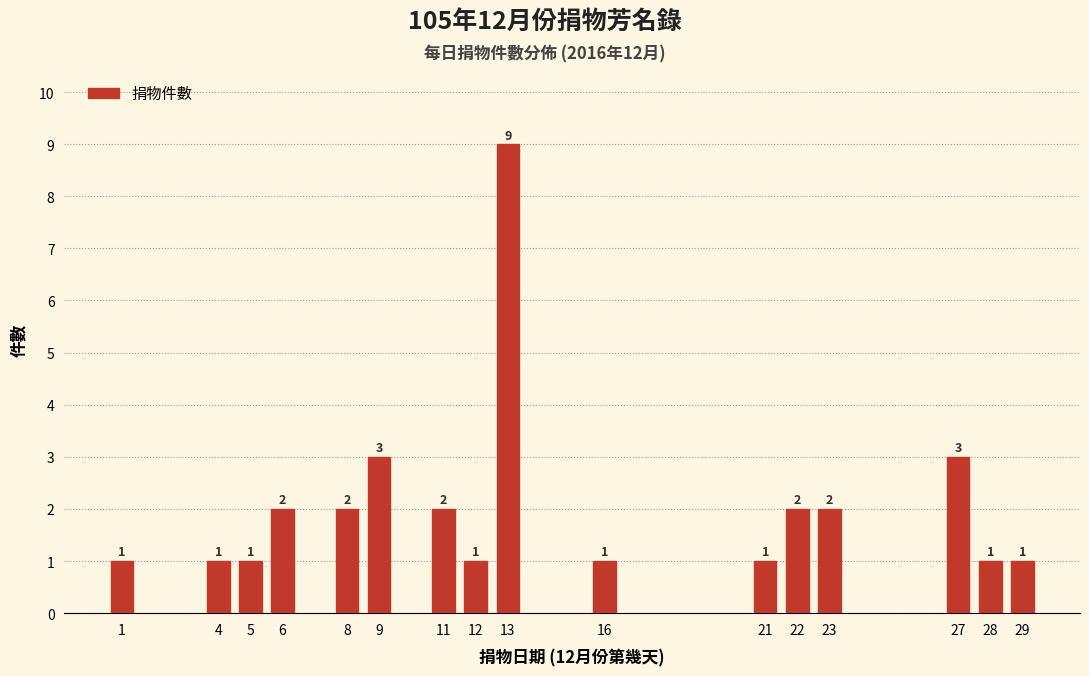

Reading right to left, transcribe all the data shown in this chart.

29=1	28=1	27=3	23=2	22=2	21=1	16=1	13=9	12=1	11=2	9=3	8=2	6=2	5=1	4=1	1=1